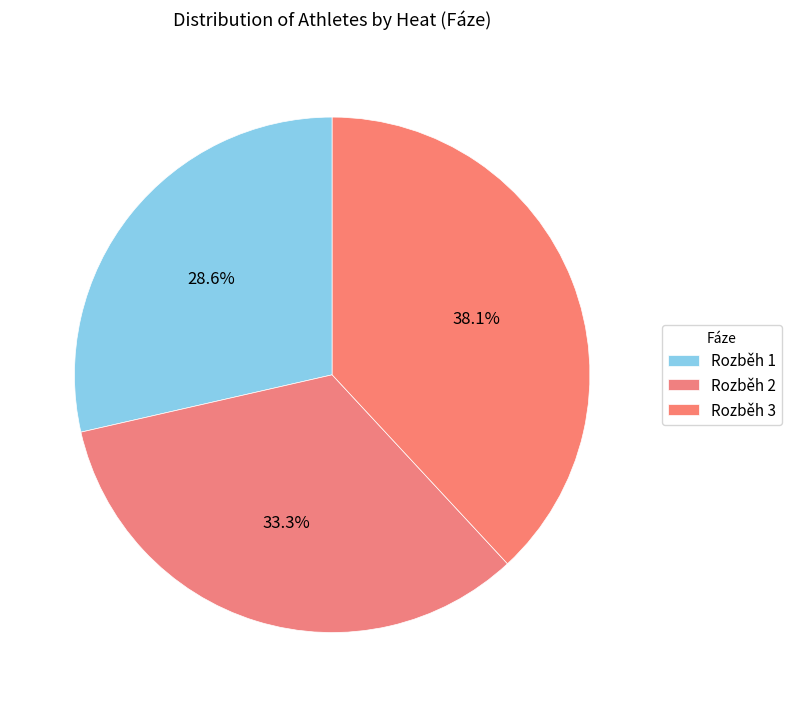

To the nearest percent, what is the difference between the largest and smallest slice percentages?

10%